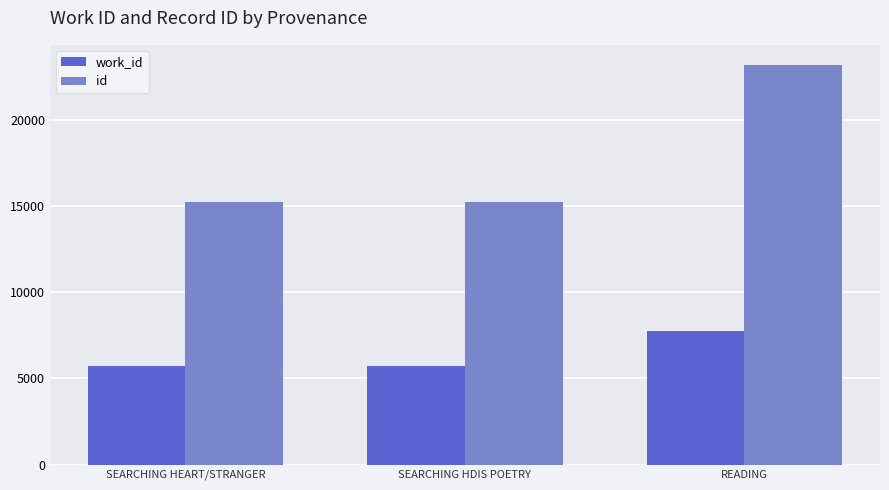

What is the approximate value of work_id at SEARCHING HEART/STRANGER?

5721